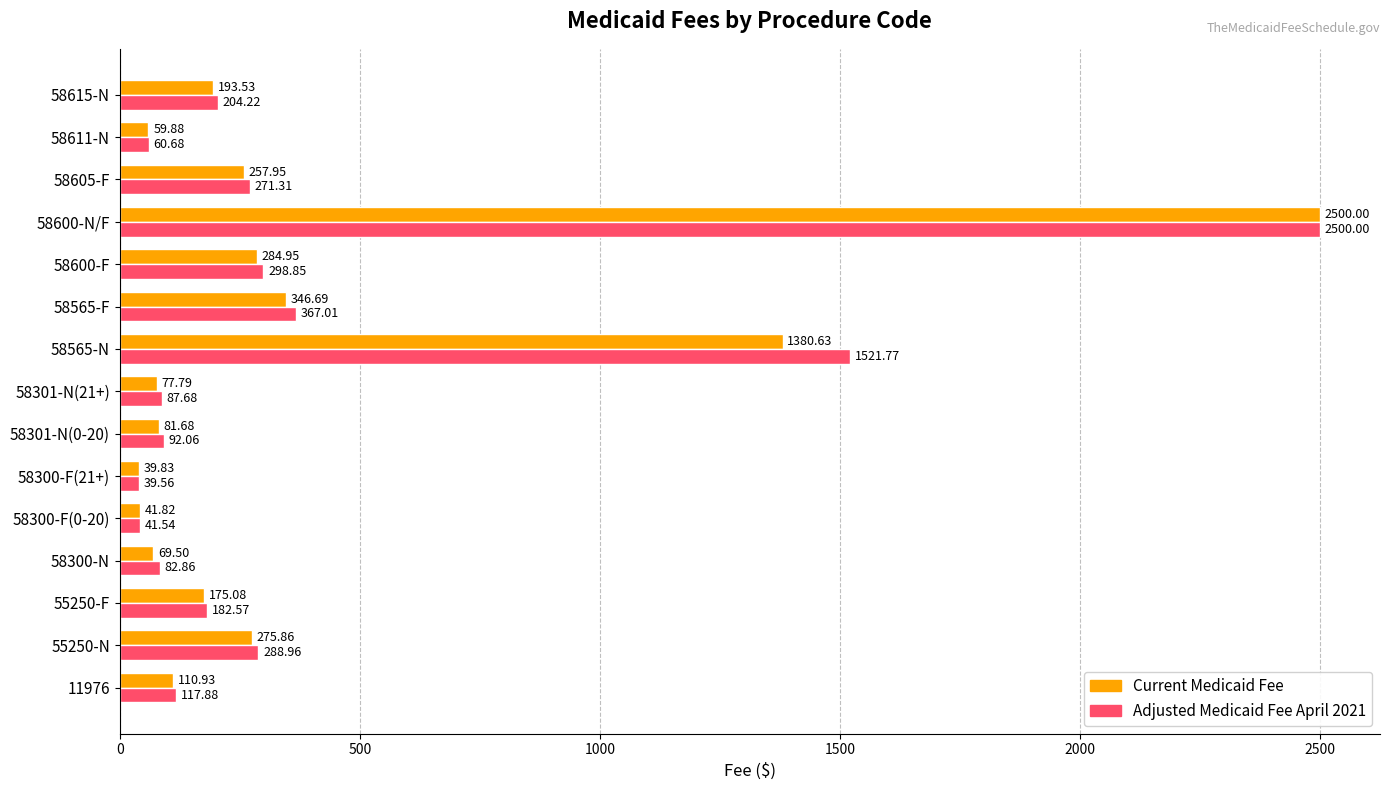

List the labels in order of Adjusted Medicaid Fee April 2021 value, smallest first.

58300-F(21+), 58300-F(0-20), 58611-N, 58300-N, 58301-N(21+), 58301-N(0-20), 11976, 55250-F, 58615-N, 58605-F, 55250-N, 58600-F, 58565-F, 58565-N, 58600-N/F